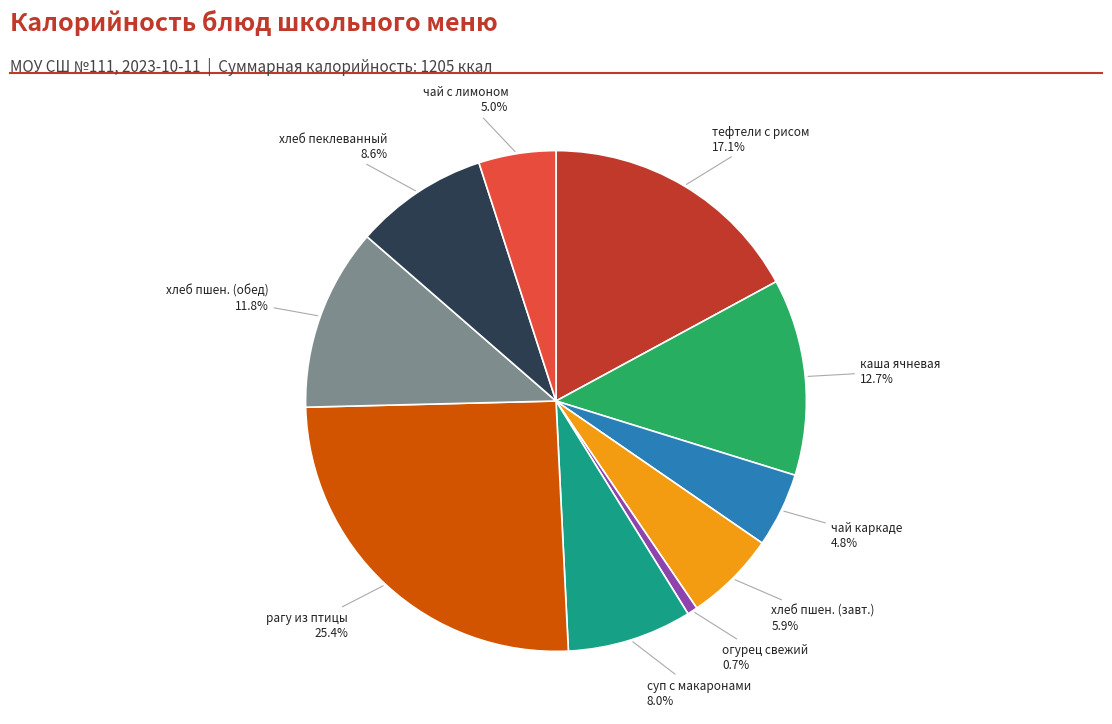

To the nearest percent, what is the average slice percentage?

10%